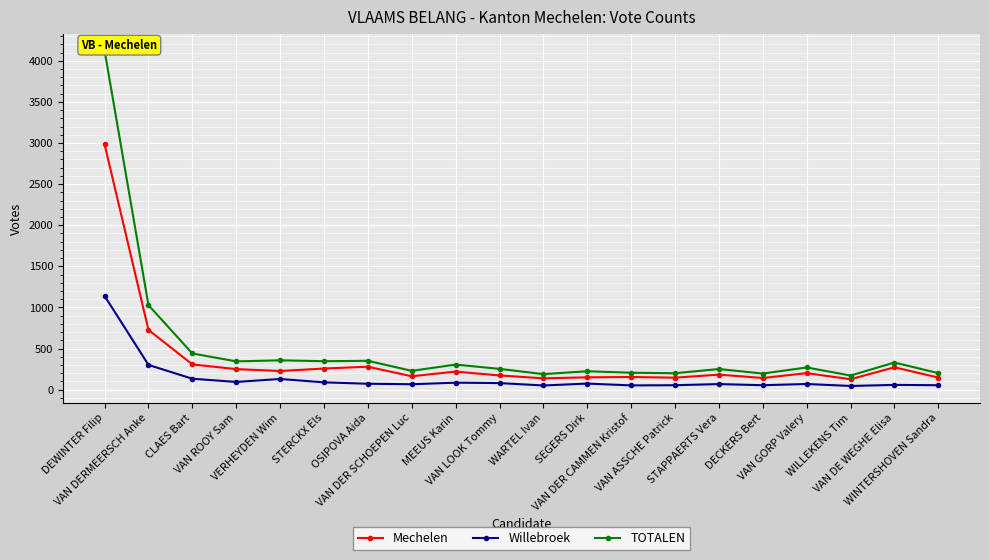

True or false: TOTALEN and Willebroek cross at least once.

False